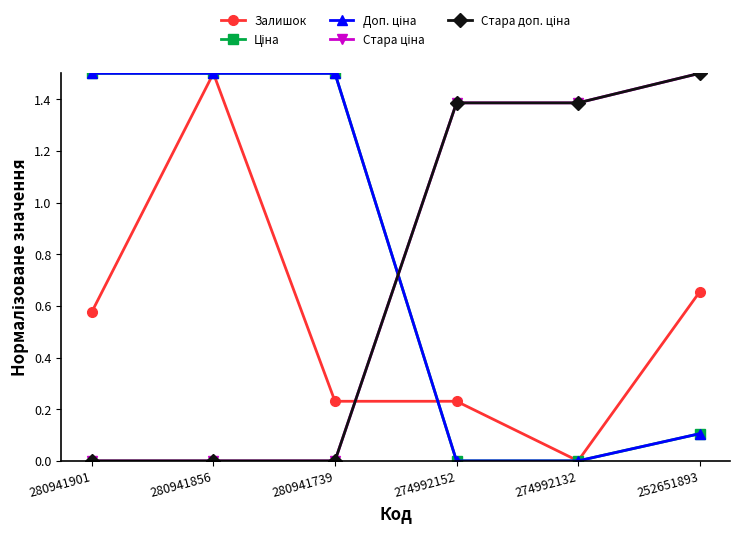

True or false: Залишок and Ціна intersect in this chart.

True